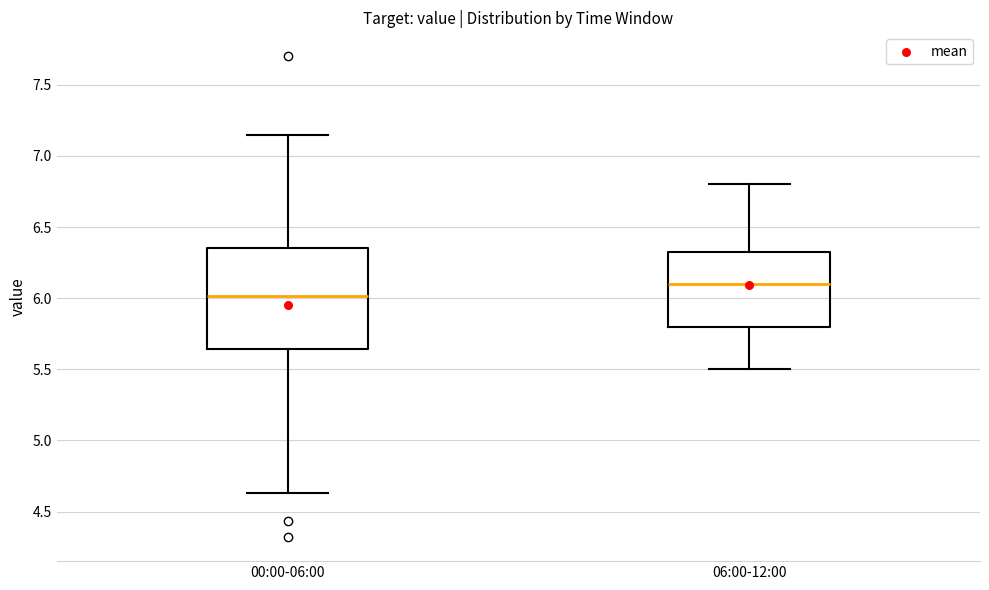

Reading left to right, transcribe this box plot: for each box, give where its median line is, the range the box spans, and where its two whiskers end, as read against the y-axis. The values are not printed on the chart, so give them approximately, as read against the axis.

00:00-06:00: median 6.00, box 5.65 to 6.35, whiskers 4.65 to 7.15
06:00-12:00: median 6.10, box 5.80 to 6.35, whiskers 5.50 to 6.80